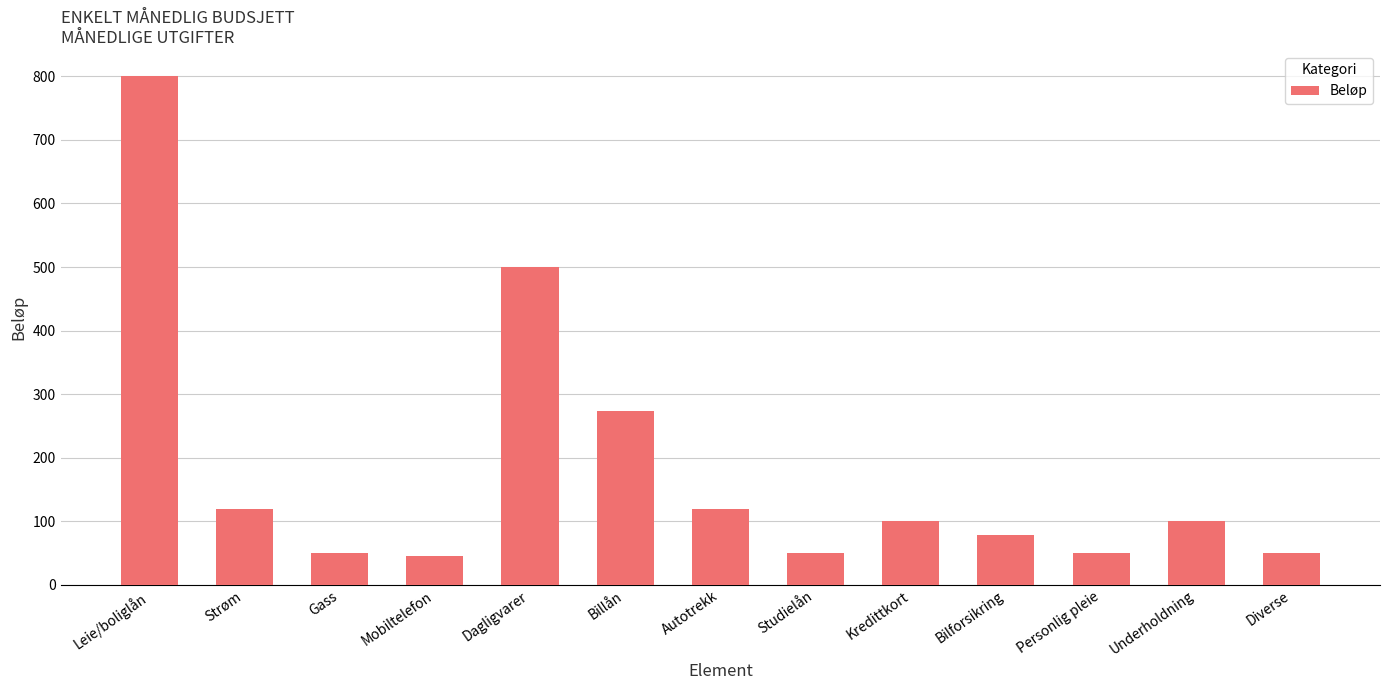

The chart shows a value of 50 at Studielån. True or false?

True